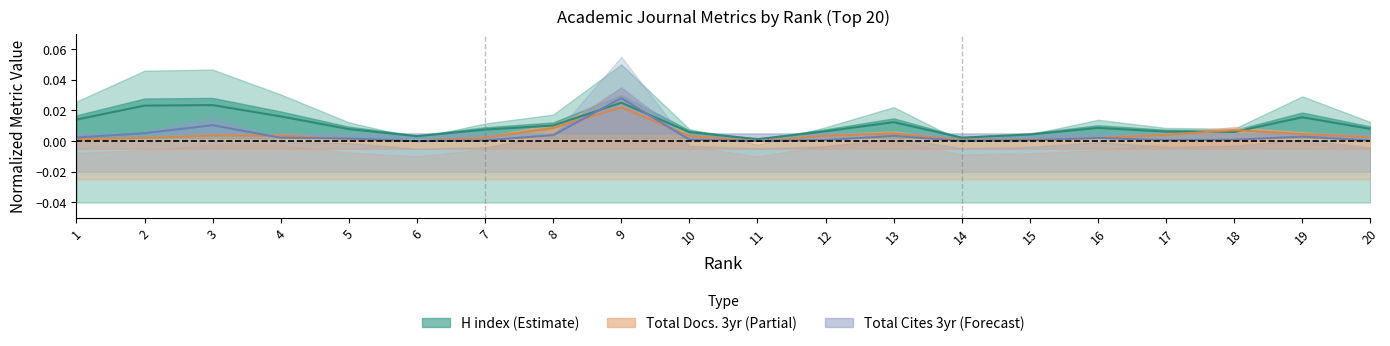

The Total Docs. (3years) series shows 0.0 at 3. True or false?

True